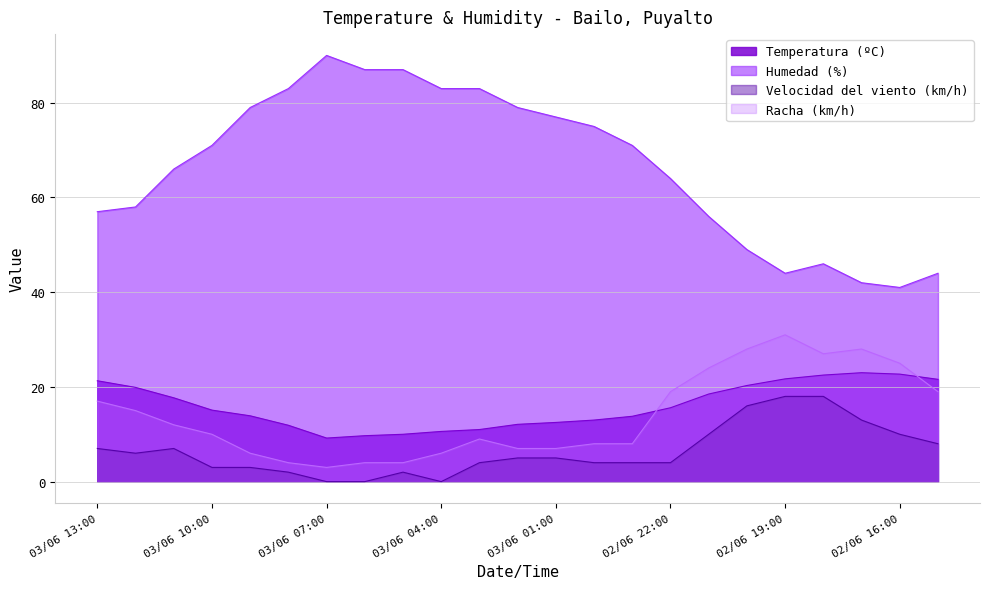

Is the value of Velocidad del viento (km/h) at 03/06 00:00 greater than the value of Humedad (%) at 03/06 04:00?

No